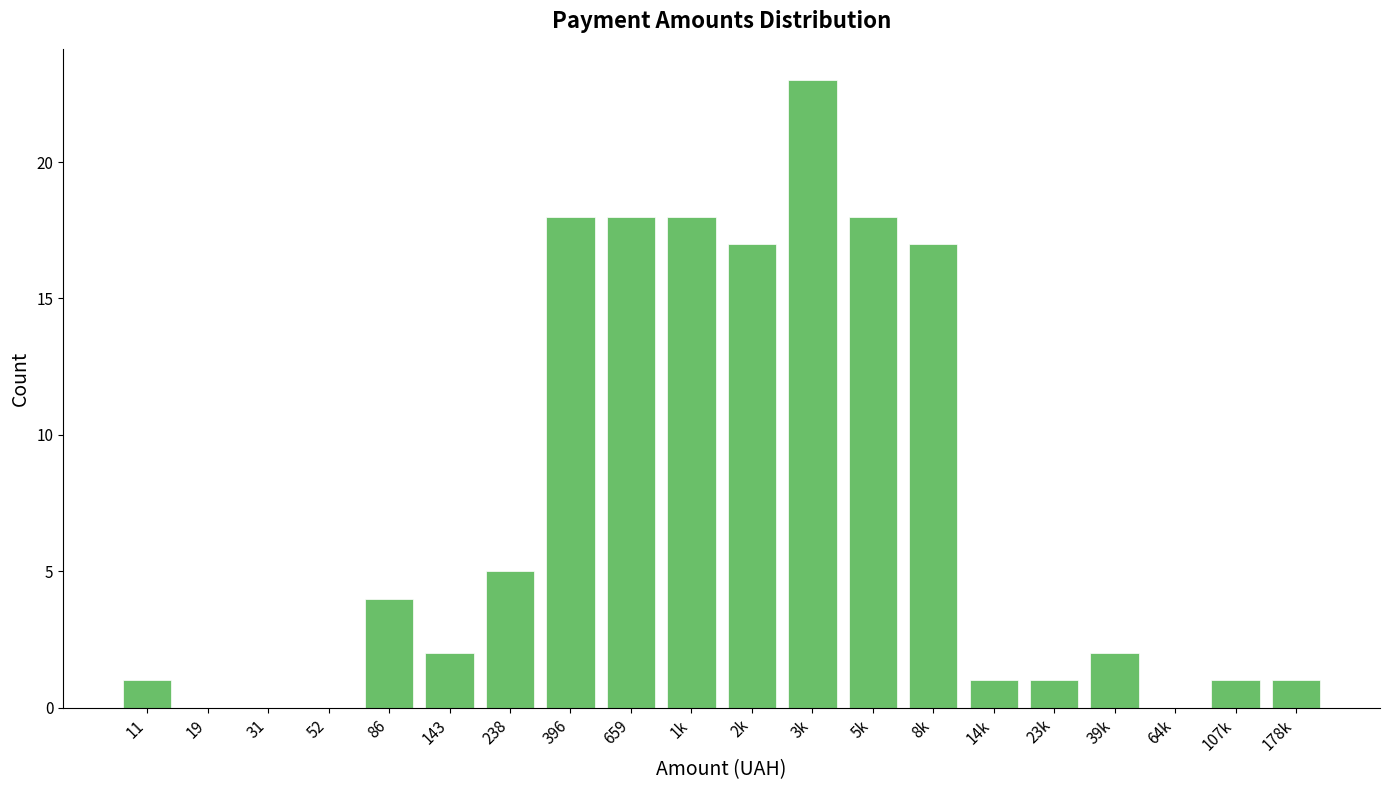

Reading left to right, transcribe all the data shown in this chart.

11=1	19=0	31=0	52=0	86=4	143=2	238=5	396=18	659=18	1k=18	2k=17	3k=23	5k=18	8k=17	14k=1	23k=1	39k=2	64k=0	107k=1	178k=1